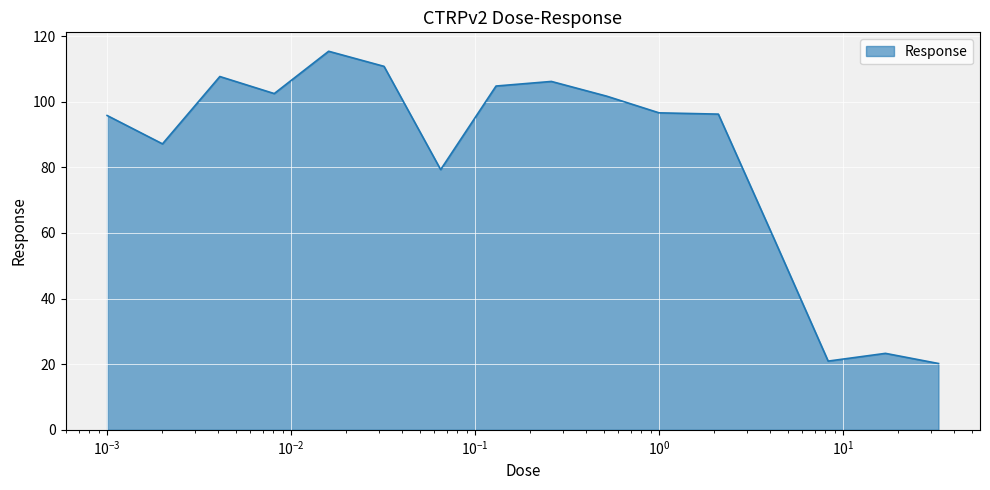

What is the difference between the maximum and minimum values?

95.2